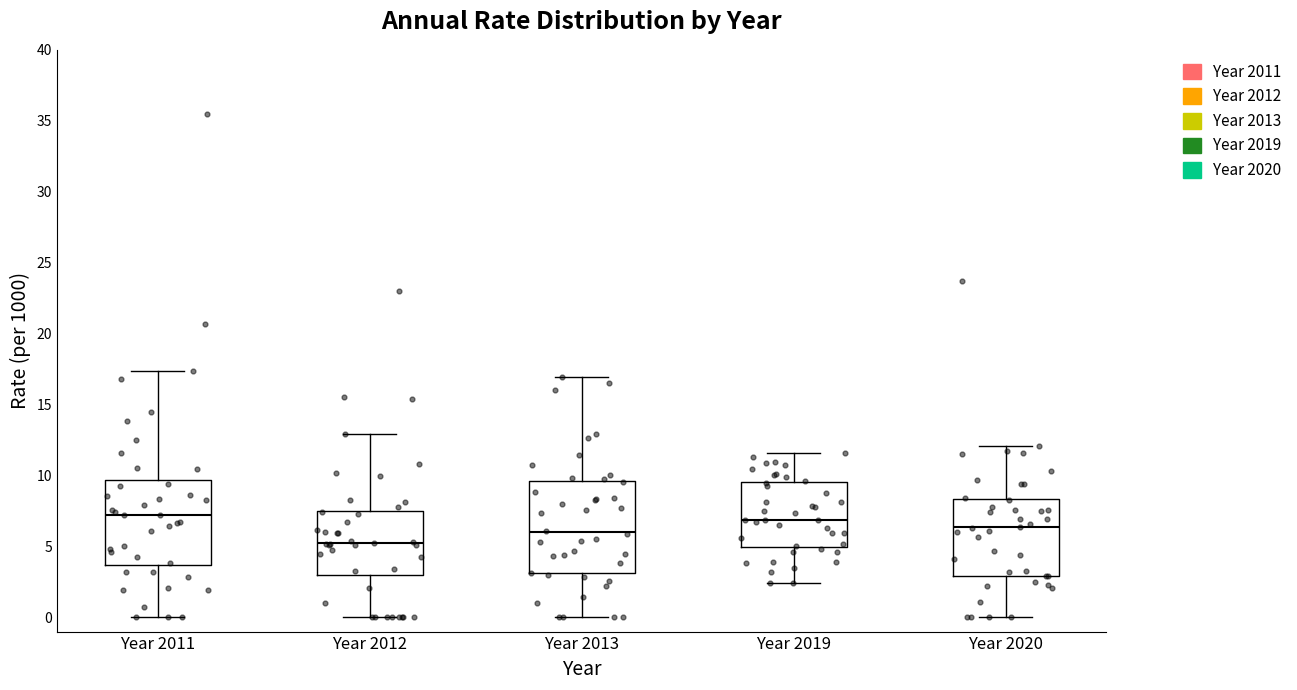

Which box has the lowest median line?

Year 2012